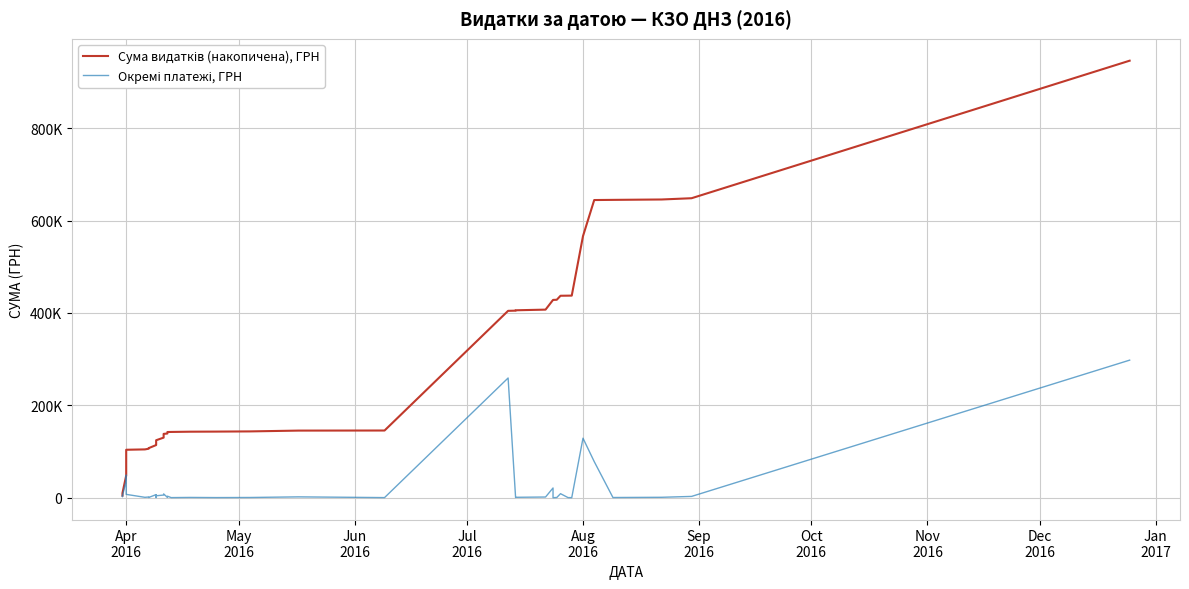

Reading left to right, transcribe all the data shown in this chart.

Сума видатків (накопичена), ГРН: 4458.0	6735.6	9810.9	47922.9	96565.8	103726.1	104520.1	105971.0	106840.0	107227.2	113927.2	114289.0	120217.0	124346.7	130024.8	138133.6	138866.7	142133.7	142307.6	142835.4	143050.9	143464.8	145219.7	145399.7	404487.5	404867.0	405686.1	407107.4	428112.2	428123.5	428482.6	437143.6	437342.6	437440.4	566216.8	644351.4	644713.2	645551.2	648285.5	946029.4
Окремі платежі, ГРН: 4458.0	2277.6	3075.3	38112.0	48642.9	7160.3	794.0	1450.9	869.0	387.2	6700.0	361.8	5928.0	4129.7	5678.1	8108.9	733.0	3267.0	173.9	527.8	215.5	413.9	1754.9	180.0	259087.9	379.4	819.2	1421.3	21004.8	11.2	359.1	8661.0	199.0	97.8	128776.4	78134.5	361.8	838.0	2734.4	297743.9